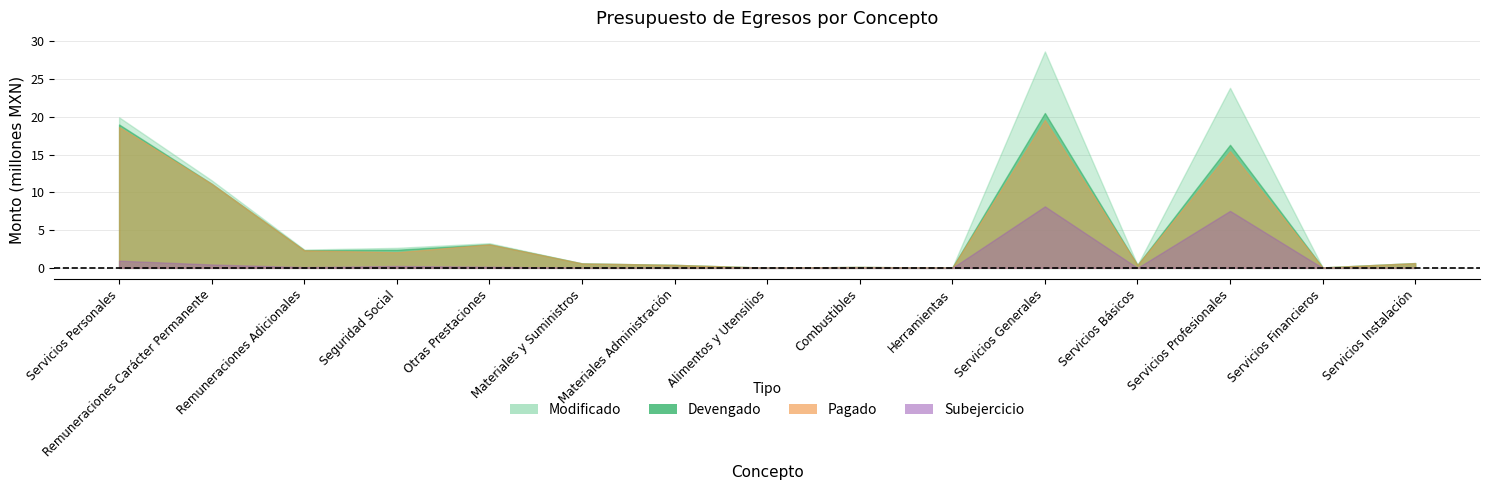

True or false: Devengado and Subejercicio intersect in this chart.

False